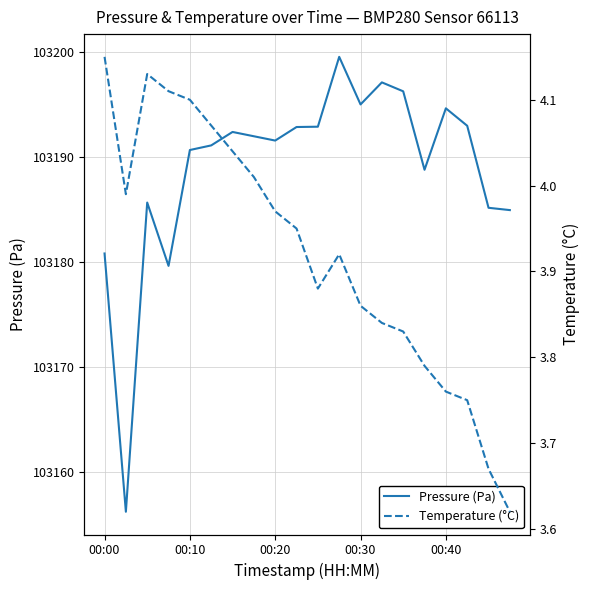

The value of Pressure (Pa) at 00:30 is 36644.7. True or false?

False